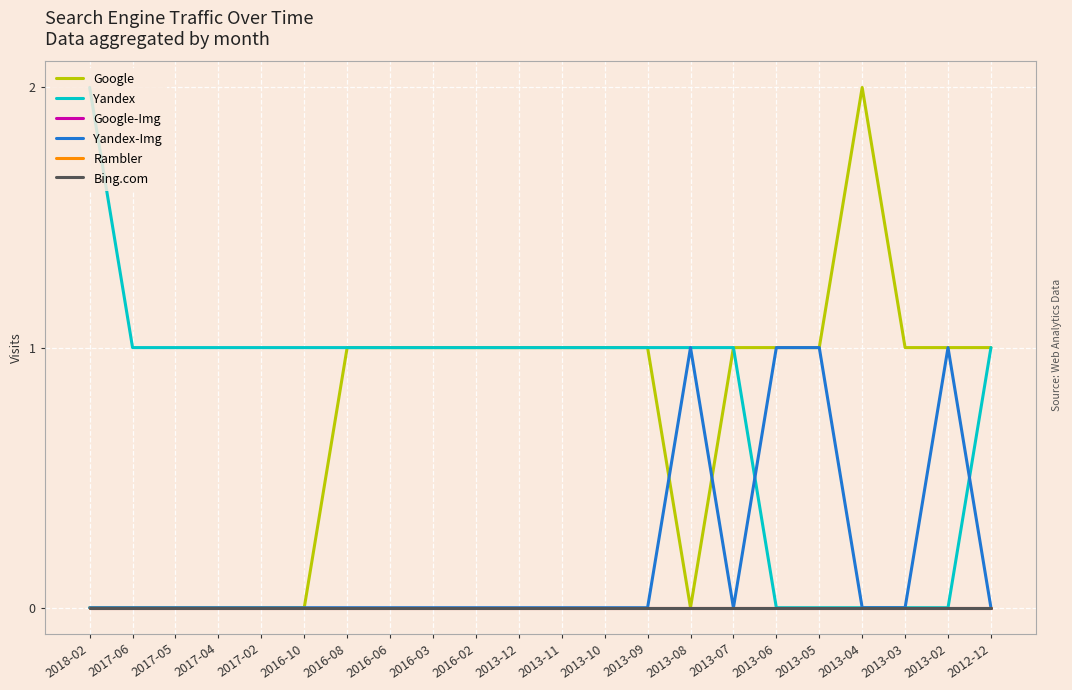

Does the chart have visible grid lines?

Yes